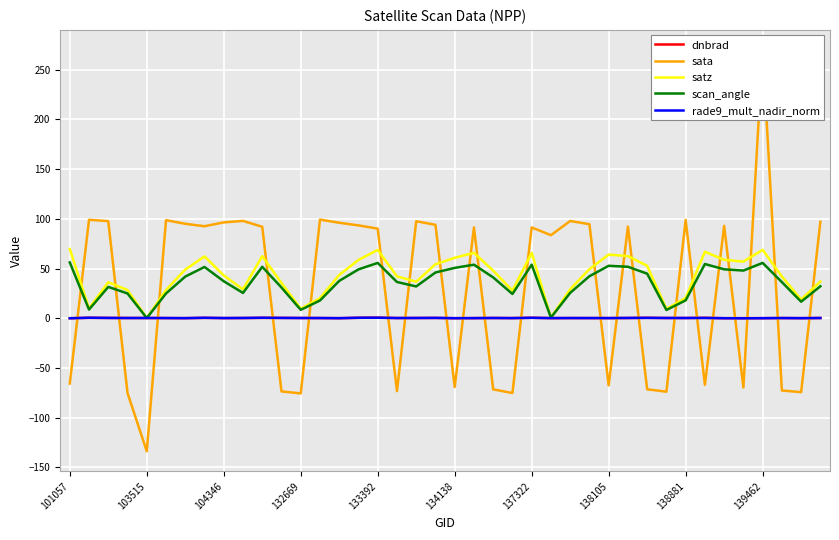

What value does the satz series have at 133392?

68.7